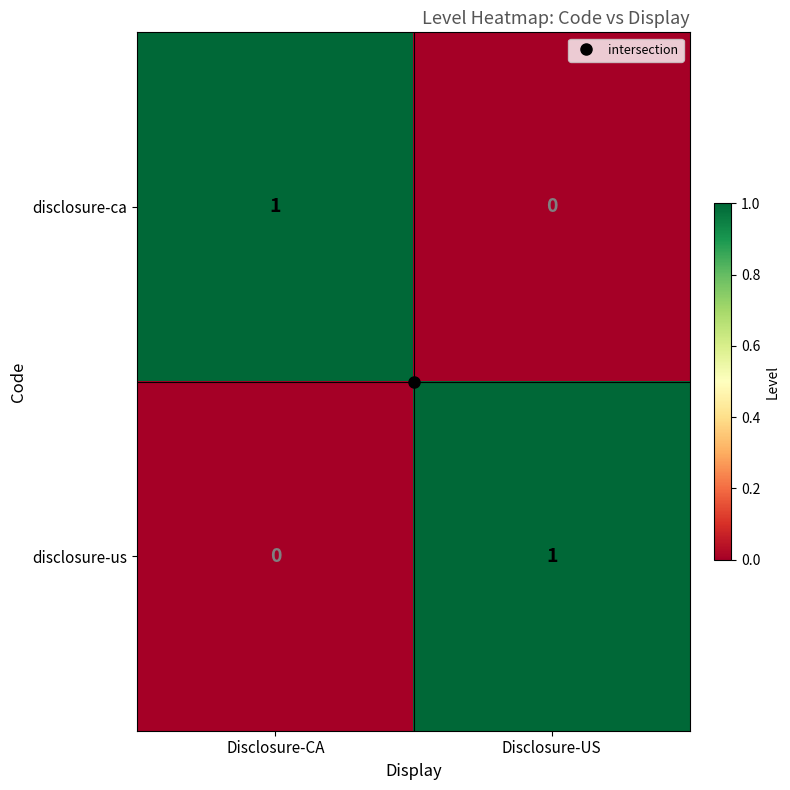

What is the spread (max minus min) of values at Disclosure-CA?

1